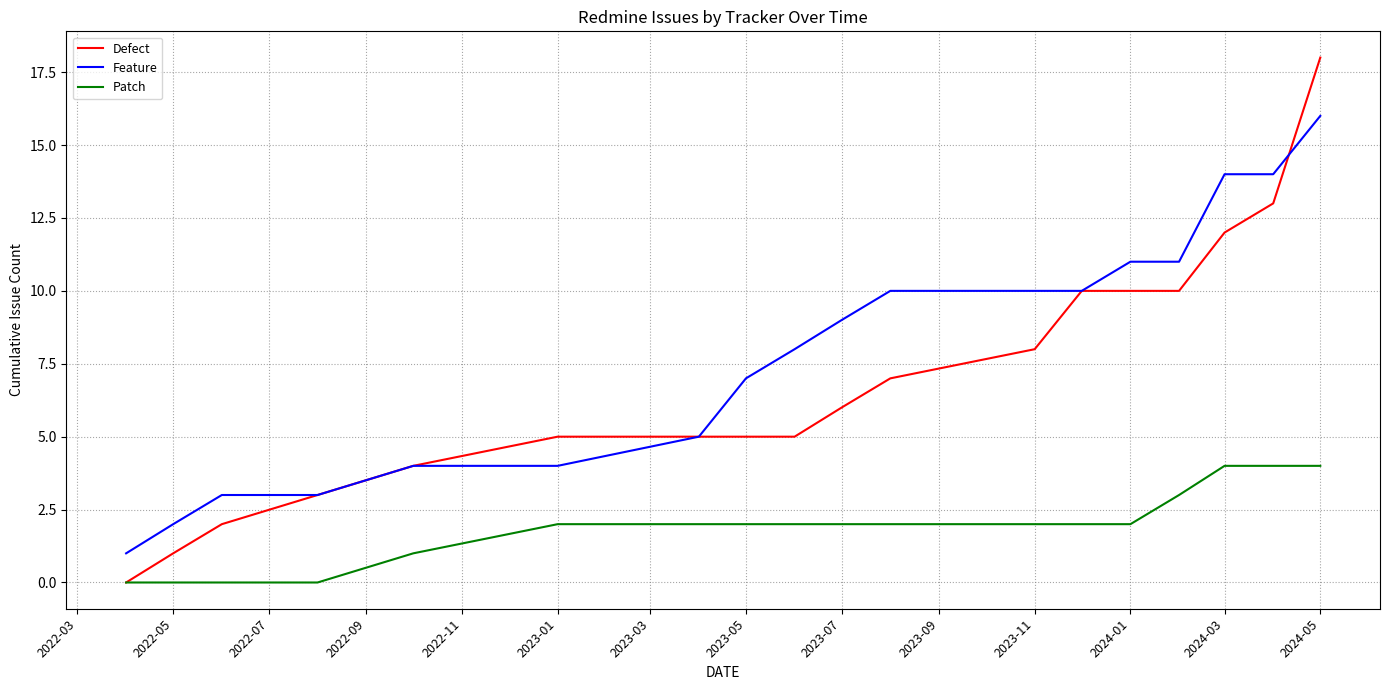

True or false: Patch and Feature cross at least once.

False